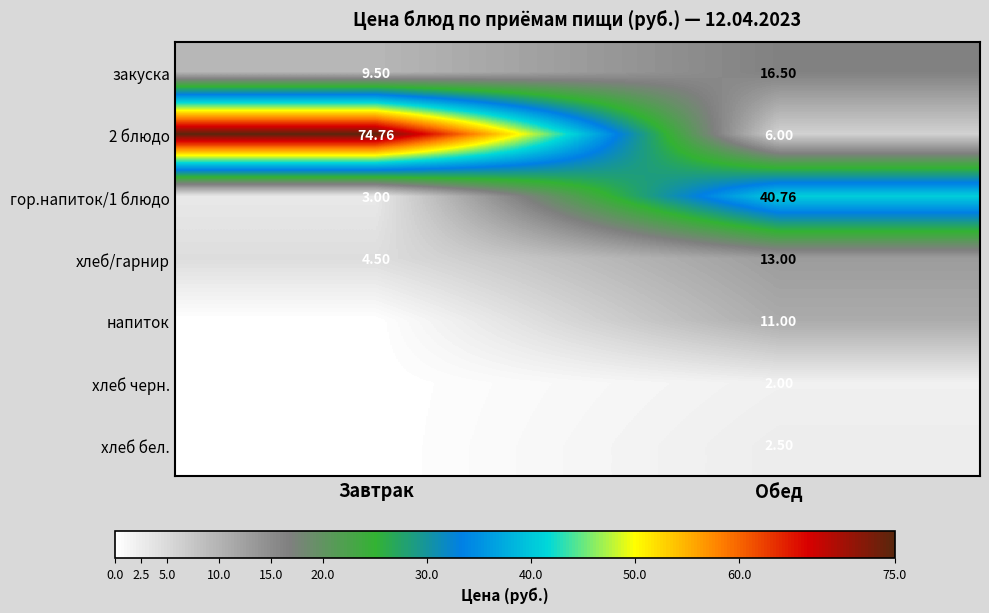

The value of 2 блюдо at Обед is 6.0. True or false?

True